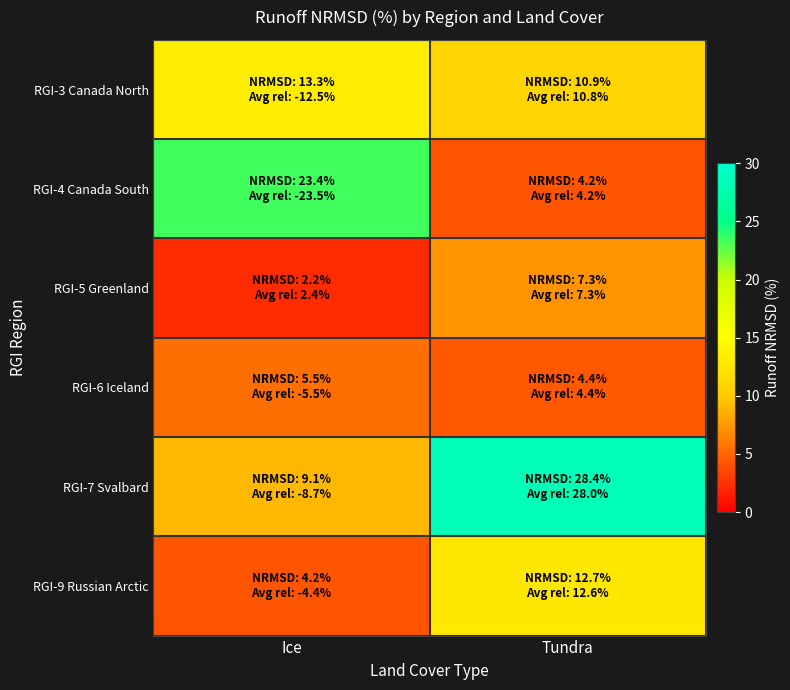

Which series changed the most between Ice and Tundra?

RGI-7 Svalbard